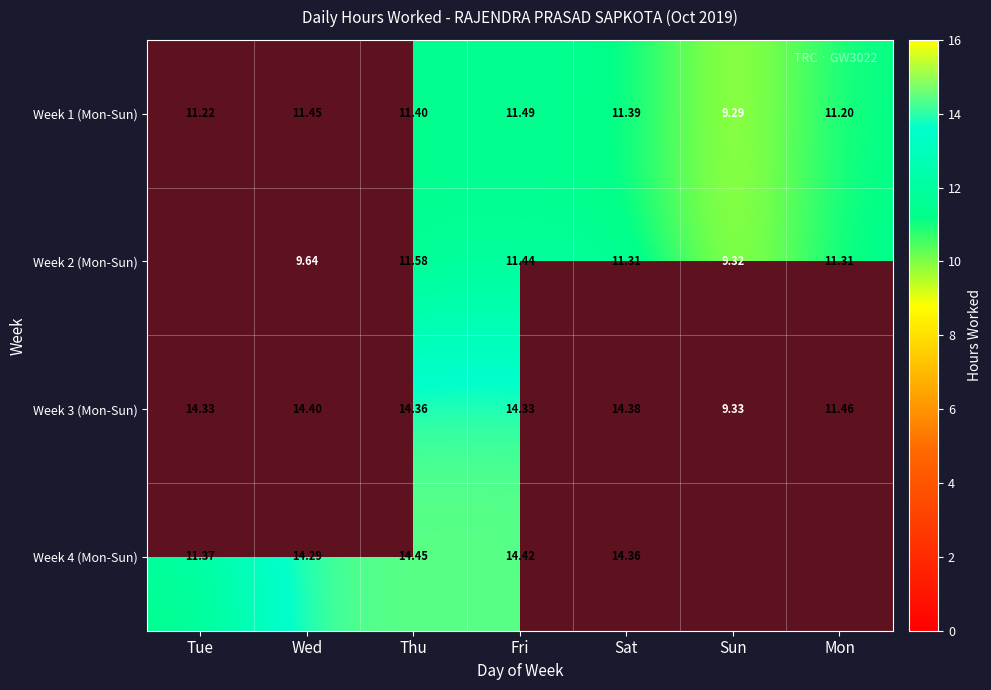

What value does the Week 2 (Mon-Sun) series have at Thu?

11.6